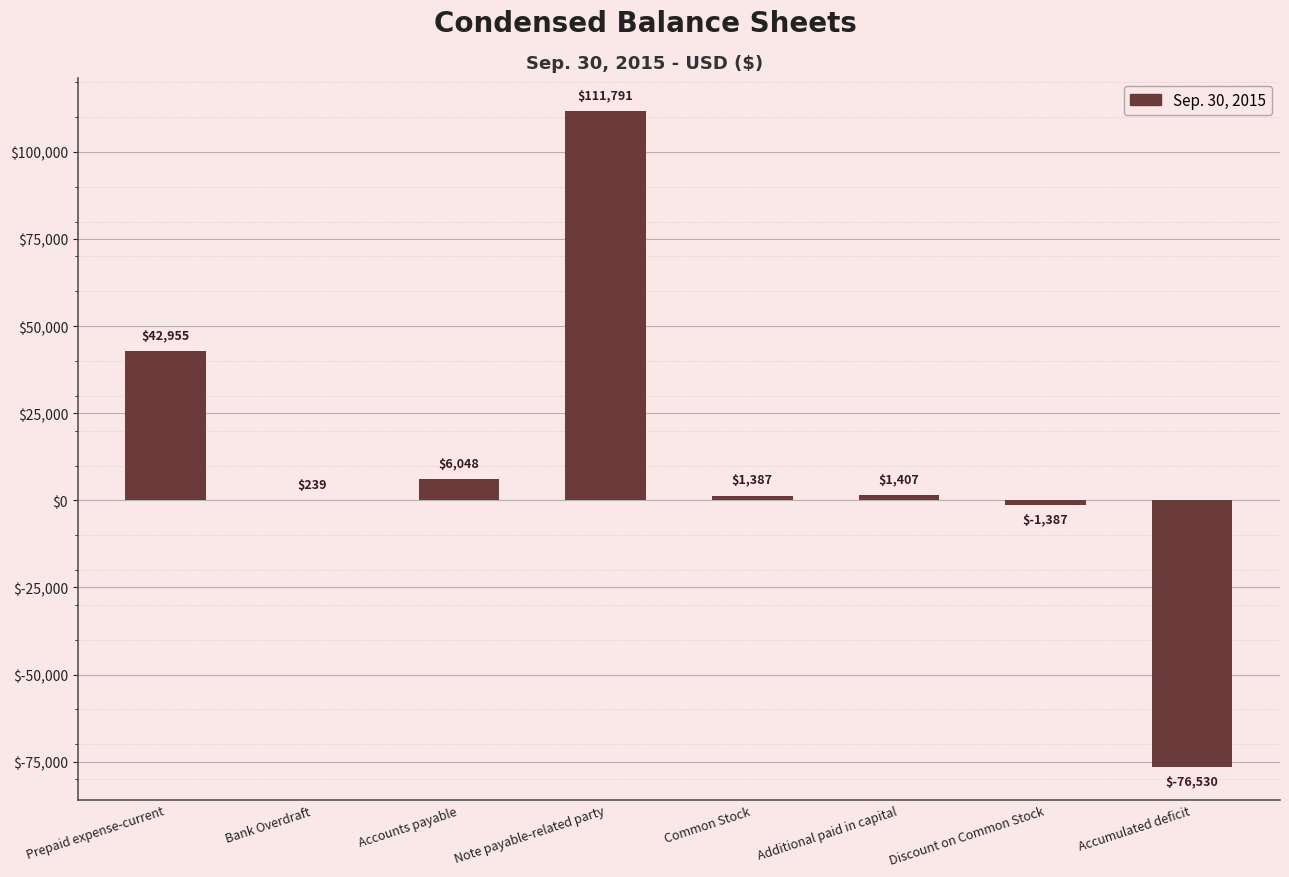

What is the maximum value shown in the chart?

111791